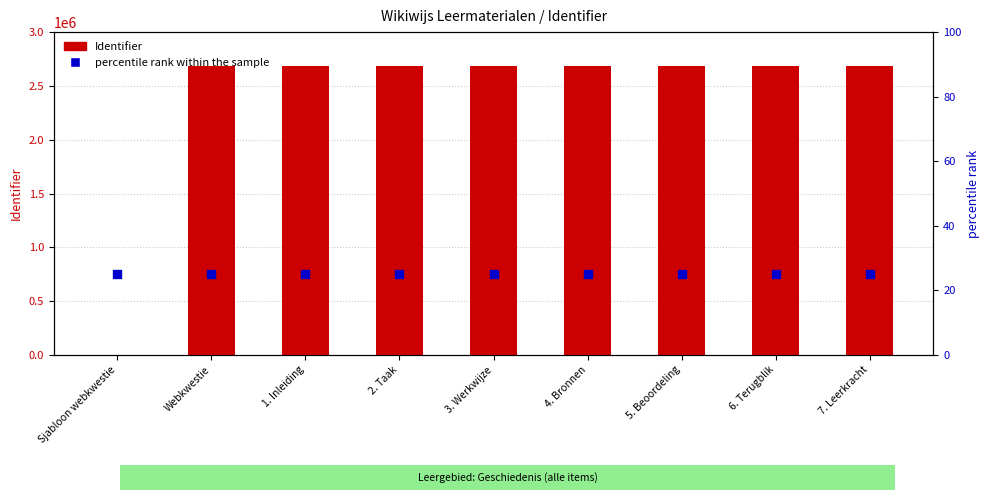

Which series has the largest total across all categories?

Identifier